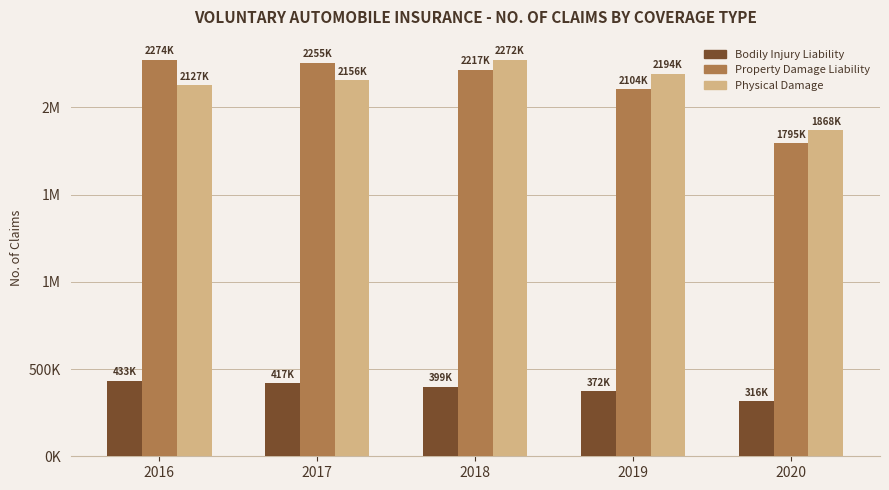

What are all the series names shown in the legend?

Bodily Injury Liability, Property Damage Liability, Physical Damage